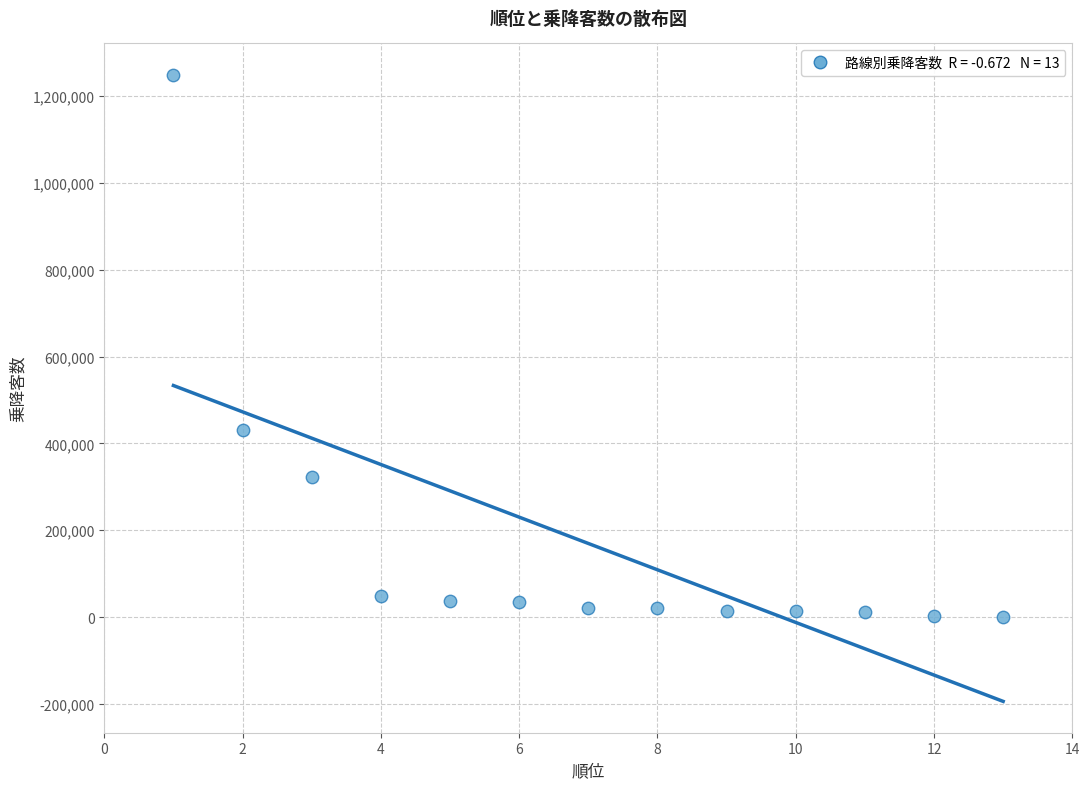

What is the range of Y values (max minus min)?

1248470